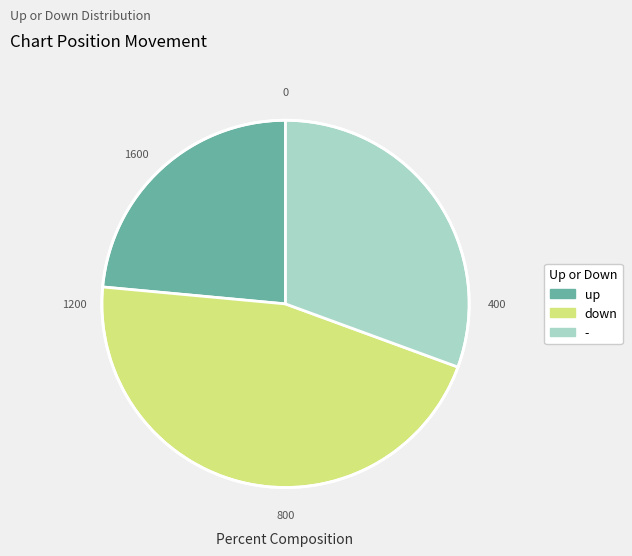

The up slice represents 24% of the pie. True or false?

True